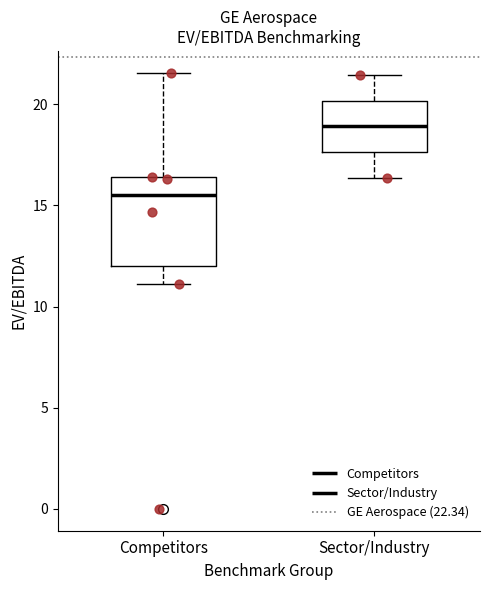

Reading left to right, read every box against the y-axis: the position of its median line, the range the box covers, and the ends of its whiskers. The values are not printed on the chart, so give them approximately, as read against the axis.

Competitors: median 15.5, box 12.0 to 16.5, whiskers 11.0 to 21.5
Sector/Industry: median 19.0, box 17.5 to 20.0, whiskers 16.5 to 21.5